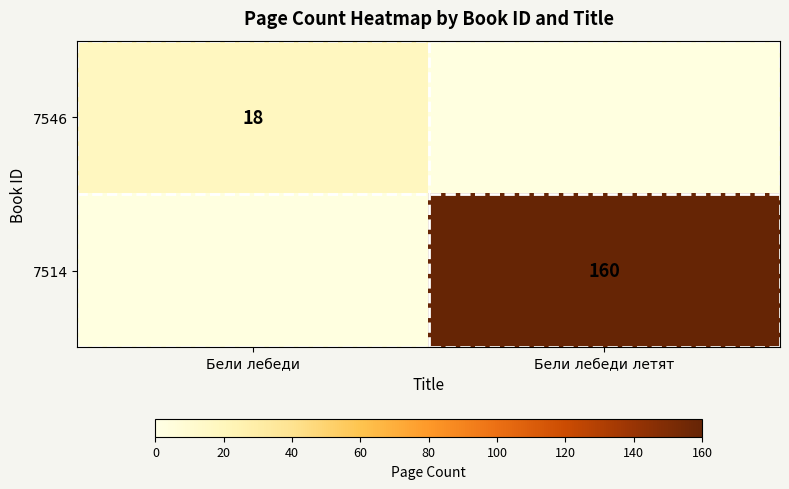

What is the minimum value shown in the chart?

18.0